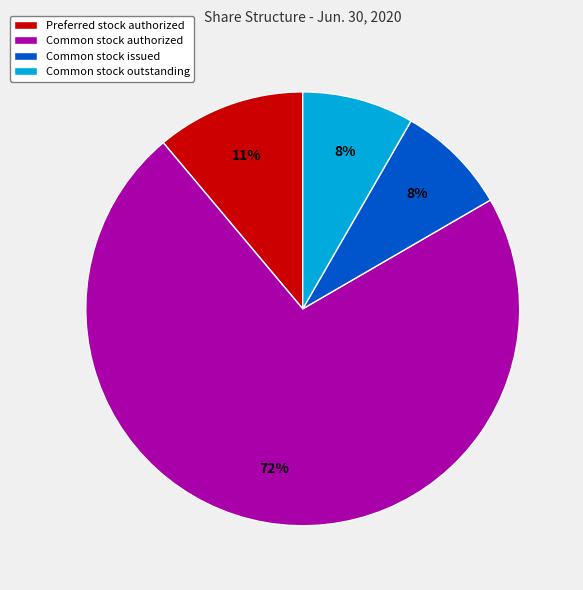

How many segments does this pie chart have?

4